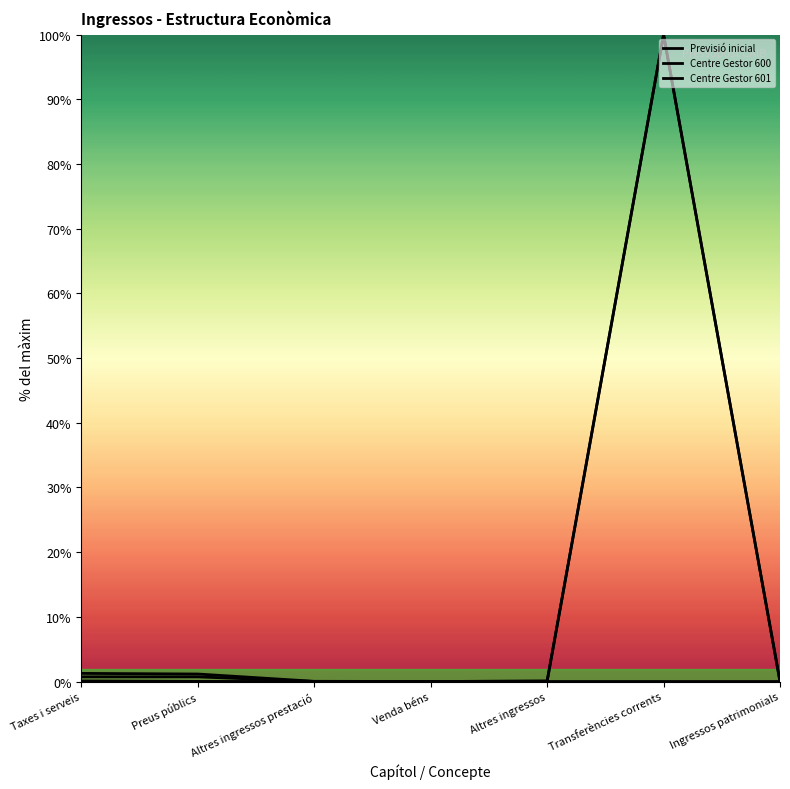

Is it true that Centre Gestor 600 equals 0.0 at Altres ingressos?

False